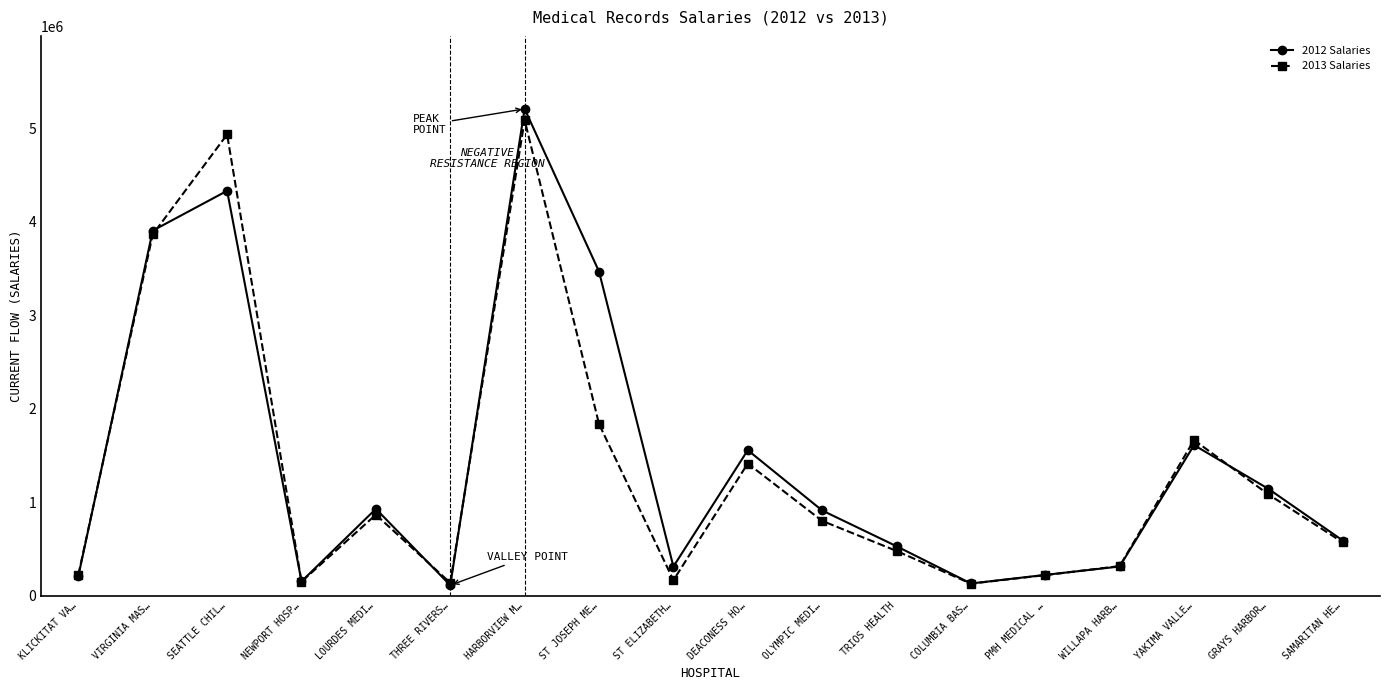

Where does the 2012 Salaries series first go above 910279?

VIRGINIA MAS…